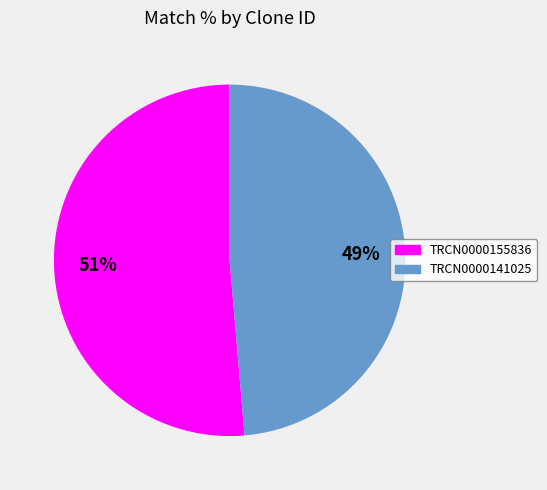

True or false: TRCN0000141025 accounts for 49% of the total.

True